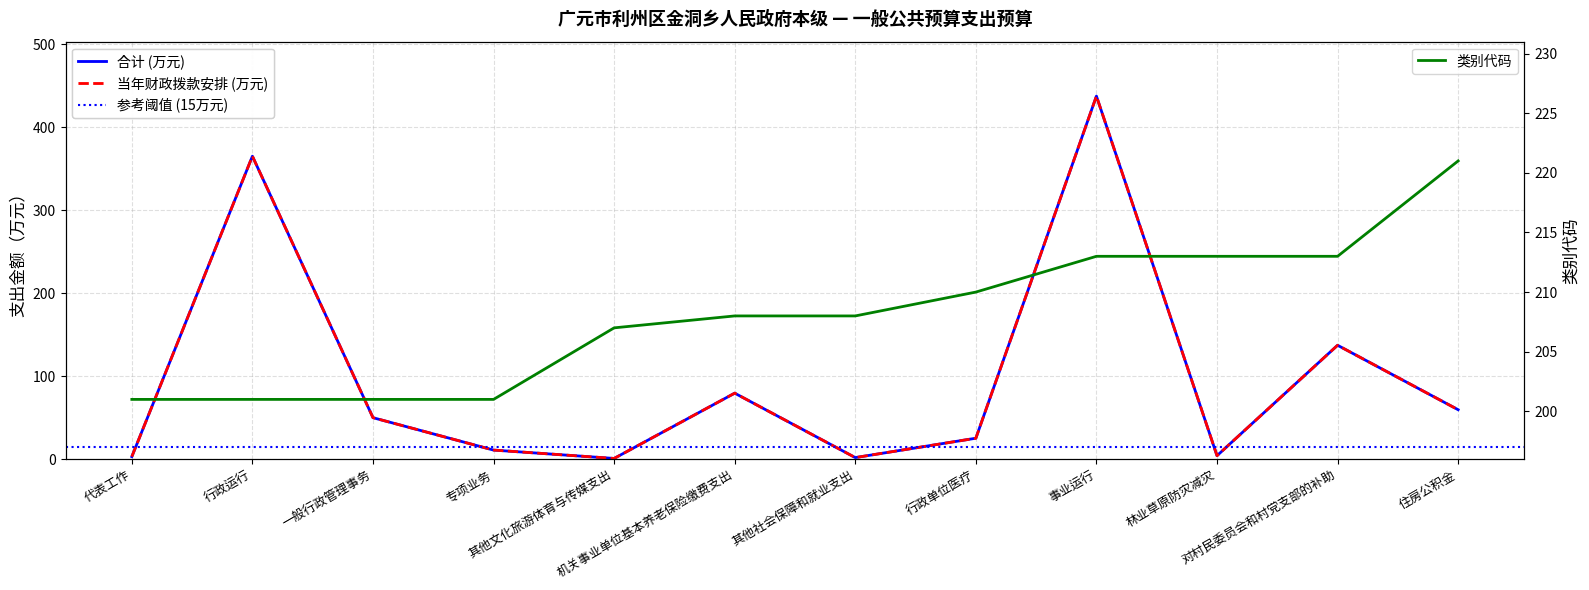

What is the lowest value of the 类别代码 series?

201